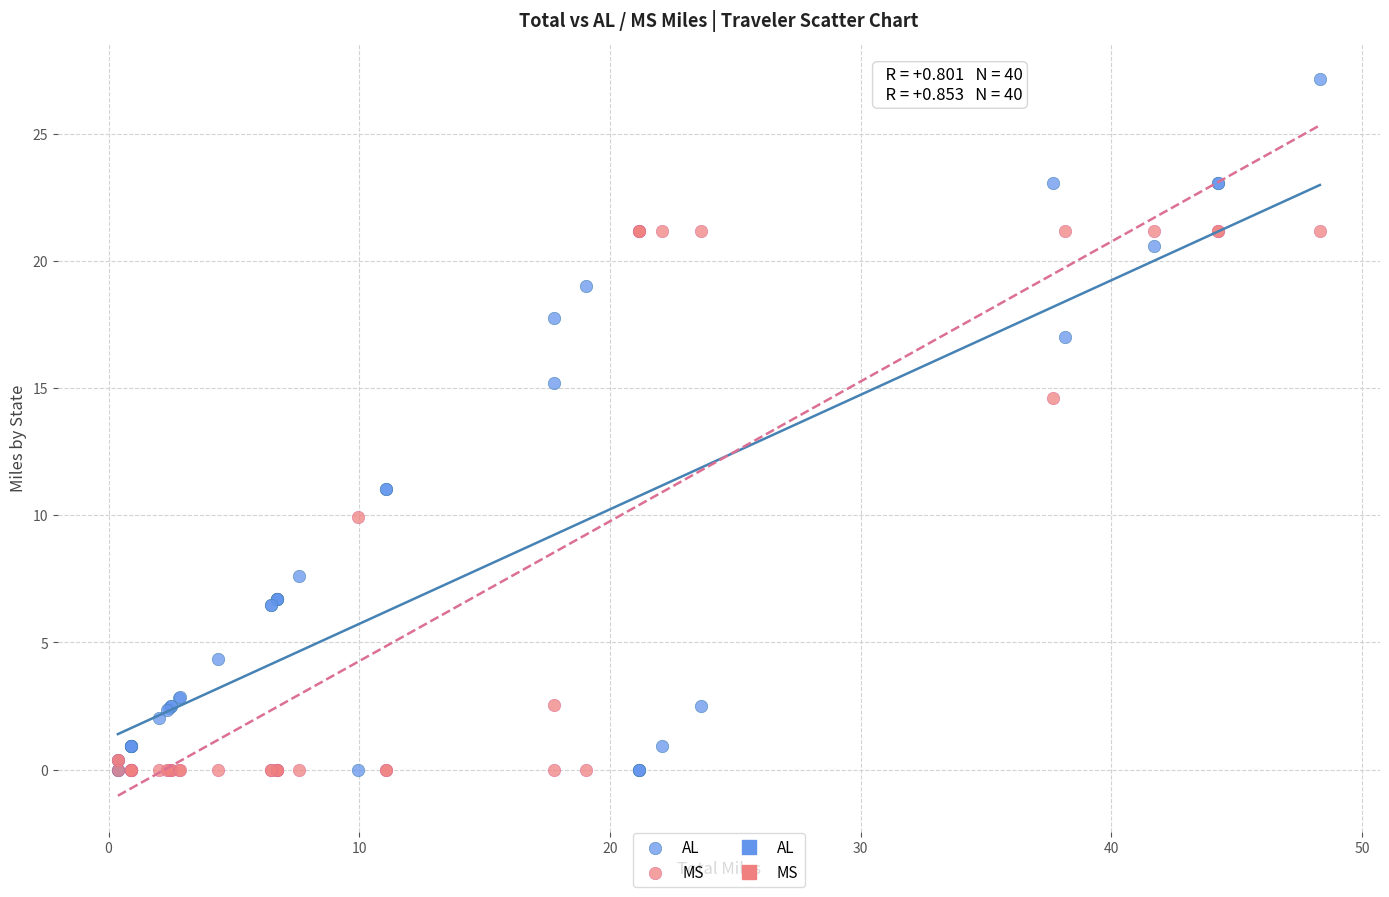

Which series reaches the maximum Y coordinate?

AL